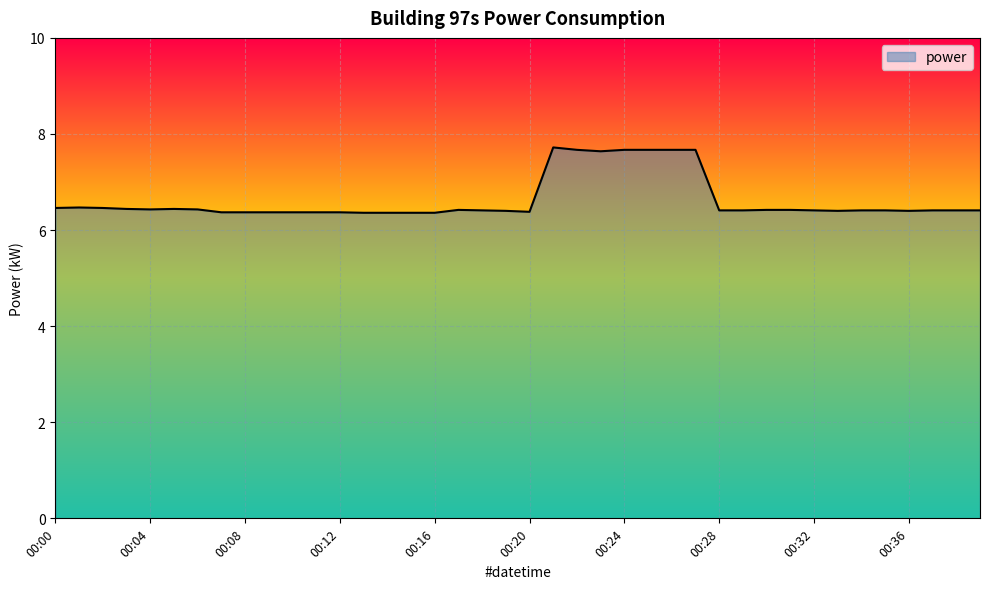

What is the difference between the maximum and minimum values?

1.4